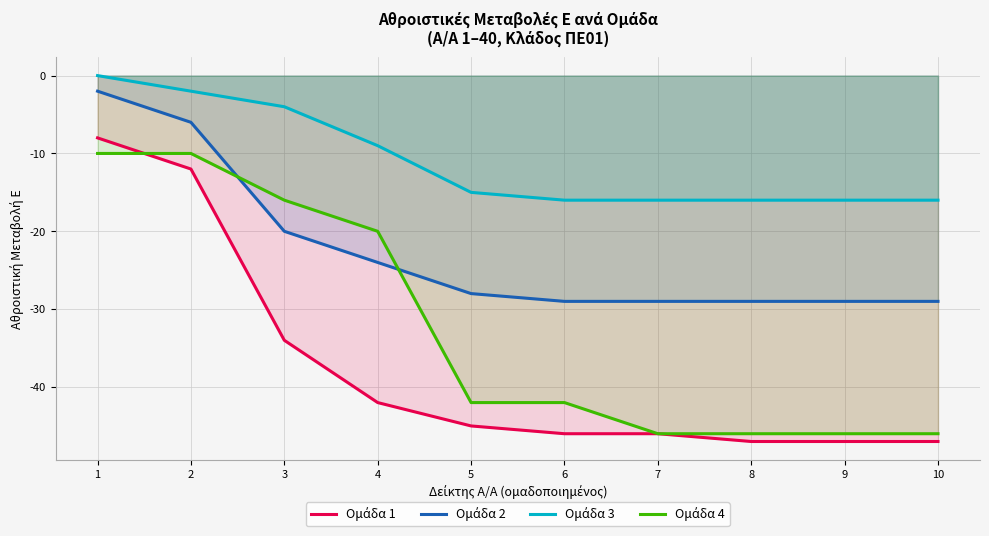

Reading left to right, list all the values displayed in this chart.

Ομάδα 1: 1=-8	2=-12	3=-34	4=-42	5=-45	6=-46	7=-46	8=-47	9=-47	10=-47
Ομάδα 2: 1=-2	2=-6	3=-20	4=-24	5=-28	6=-29	7=-29	8=-29	9=-29	10=-29
Ομάδα 3: 1=0	2=-2	3=-4	4=-9	5=-15	6=-16	7=-16	8=-16	9=-16	10=-16
Ομάδα 4: 1=-10	2=-10	3=-16	4=-20	5=-42	6=-42	7=-46	8=-46	9=-46	10=-46